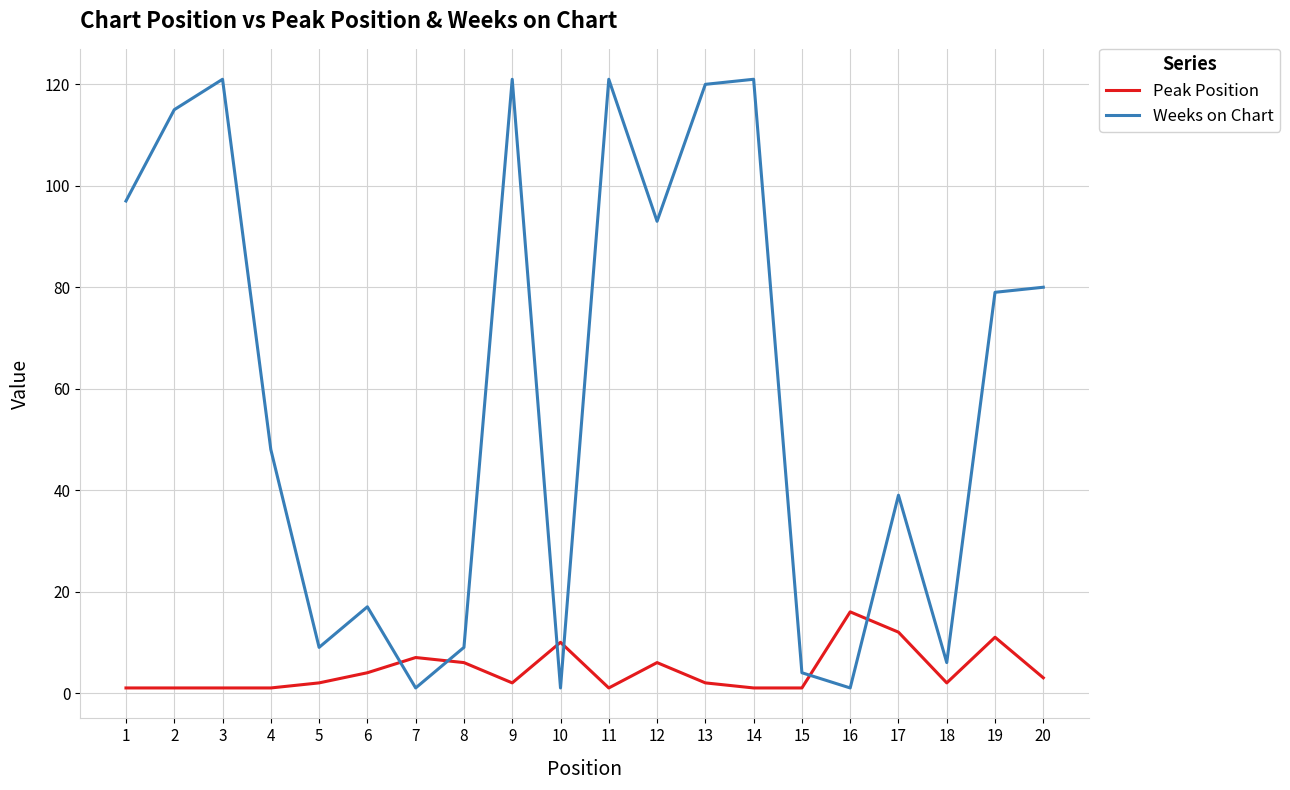

Which series has the widest spread of values?

Weeks on Chart